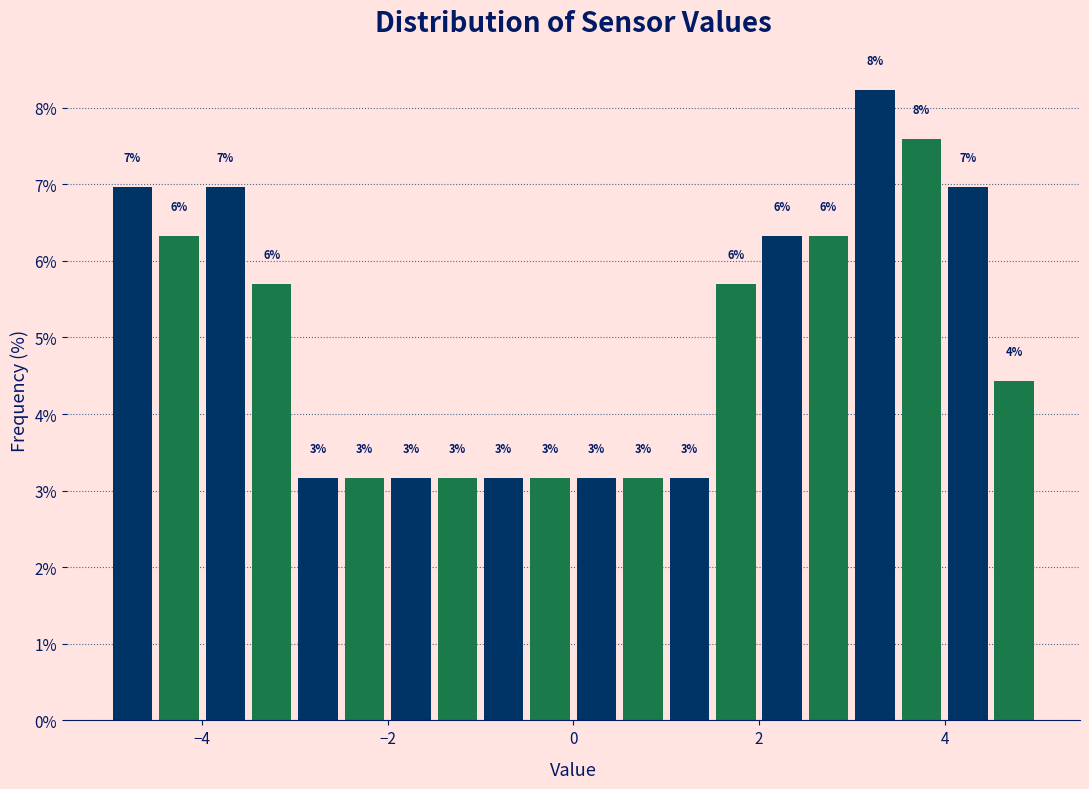

Around what value on the x-axis is the tallest bar? Give the approximate position of its centre, as read against the axis.

3.2